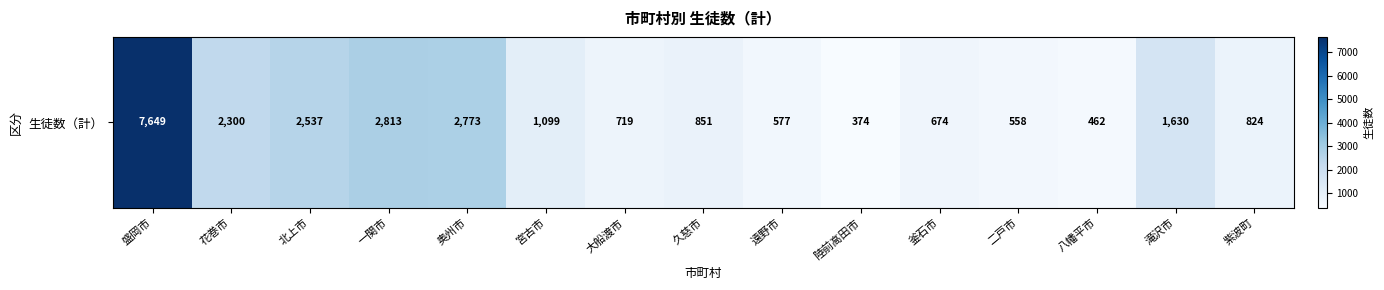

Count the number of values greater than 851.

7